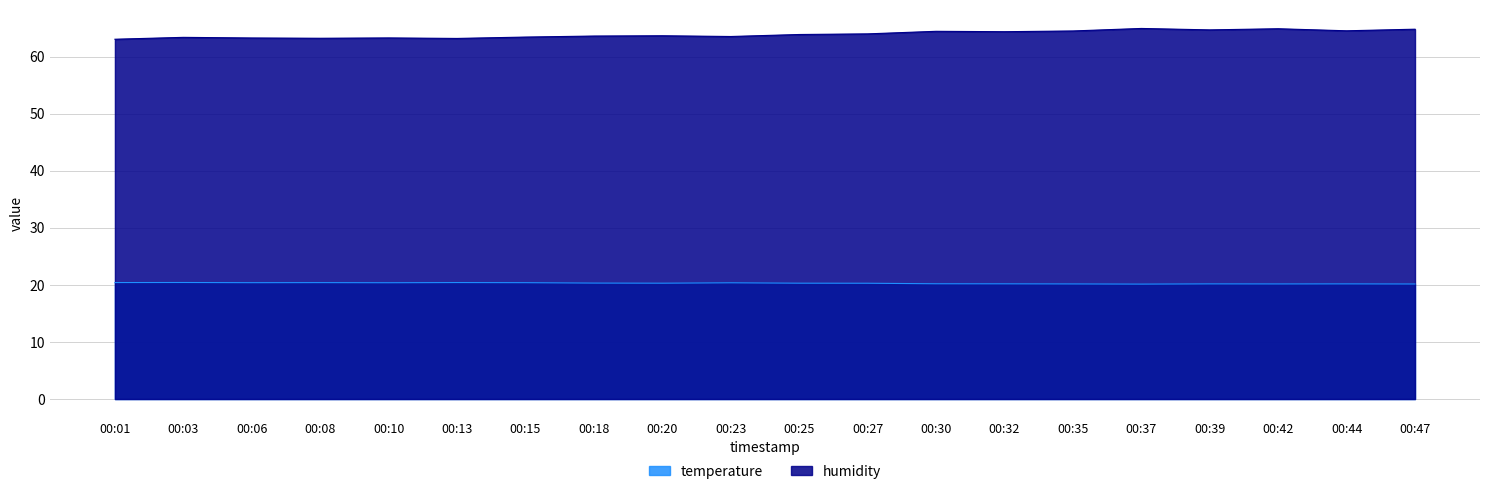

At which category does the chart reach its minimum across all series?

00:37